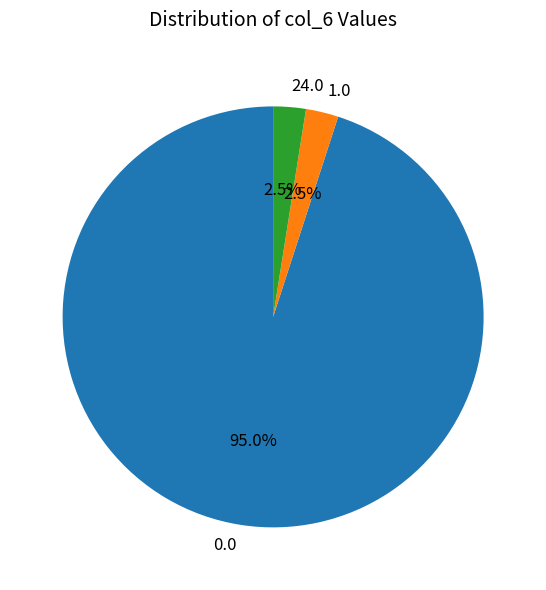

Approximately how many times larger is the value at 0.0 compared to 1.0?

38.0